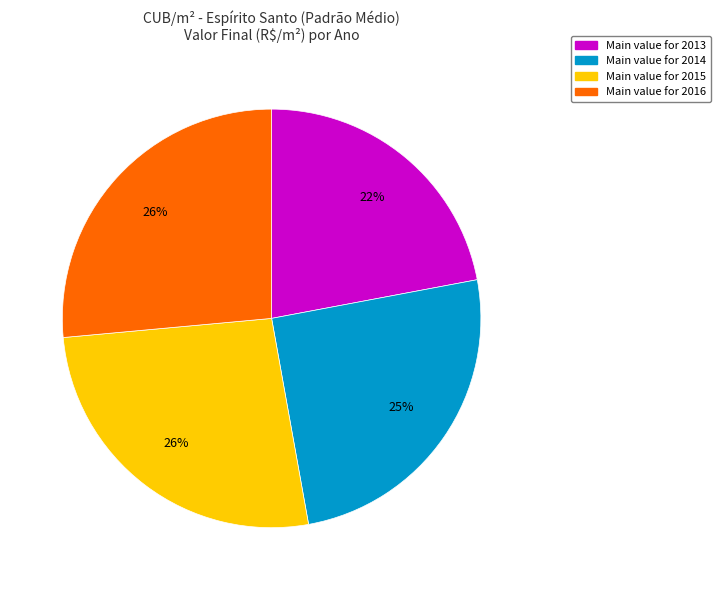

How many segments does this pie chart have?

4